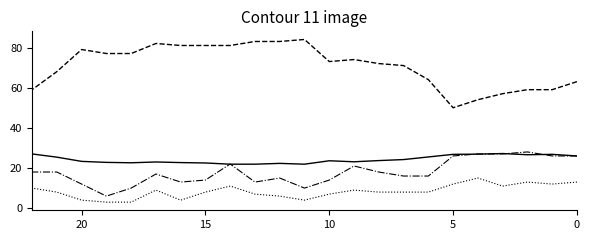

Where do Bolada (km/h) and Tenperartura (C) first cross each other?

5 and 10